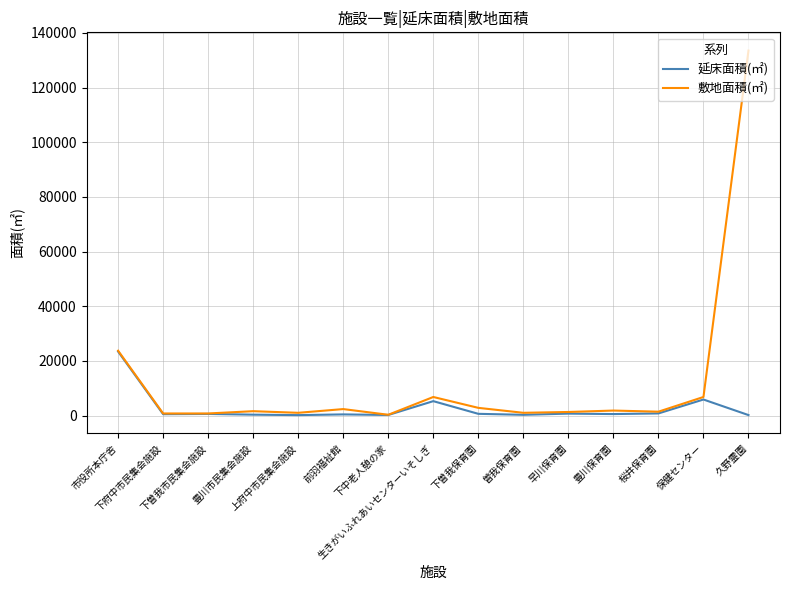

Rank the series by their average value, from highest to lowest.

敷地面積(㎡), 延床面積(㎡)